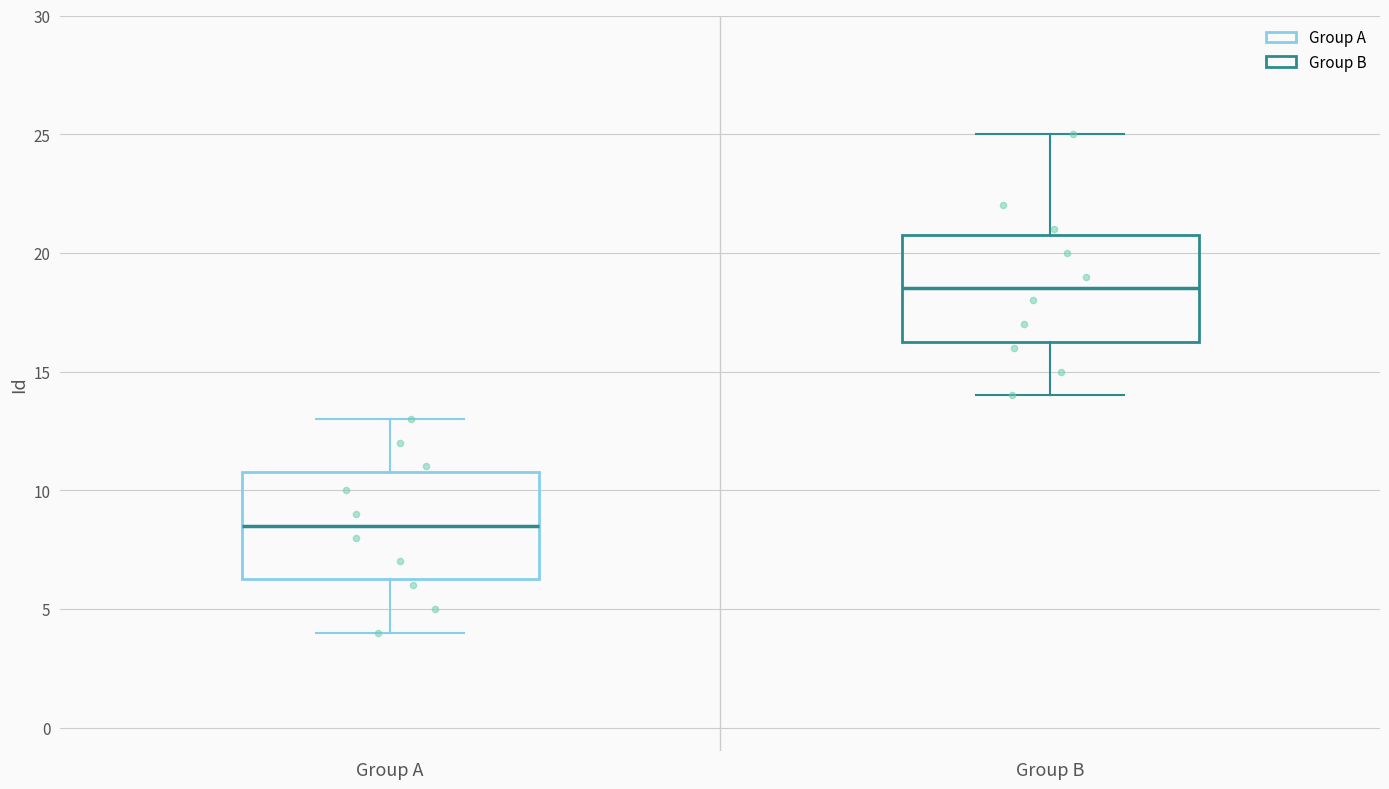

Reading left to right, read every box against the y-axis: the position of its median line, the range the box covers, and the ends of its whiskers. The values are not printed on the chart, so give them approximately, as read against the axis.

Group A: median 8.5, box 6.5 to 11.0, whiskers 4.0 to 13.0
Group B: median 18.5, box 16.5 to 21.0, whiskers 14.0 to 25.0